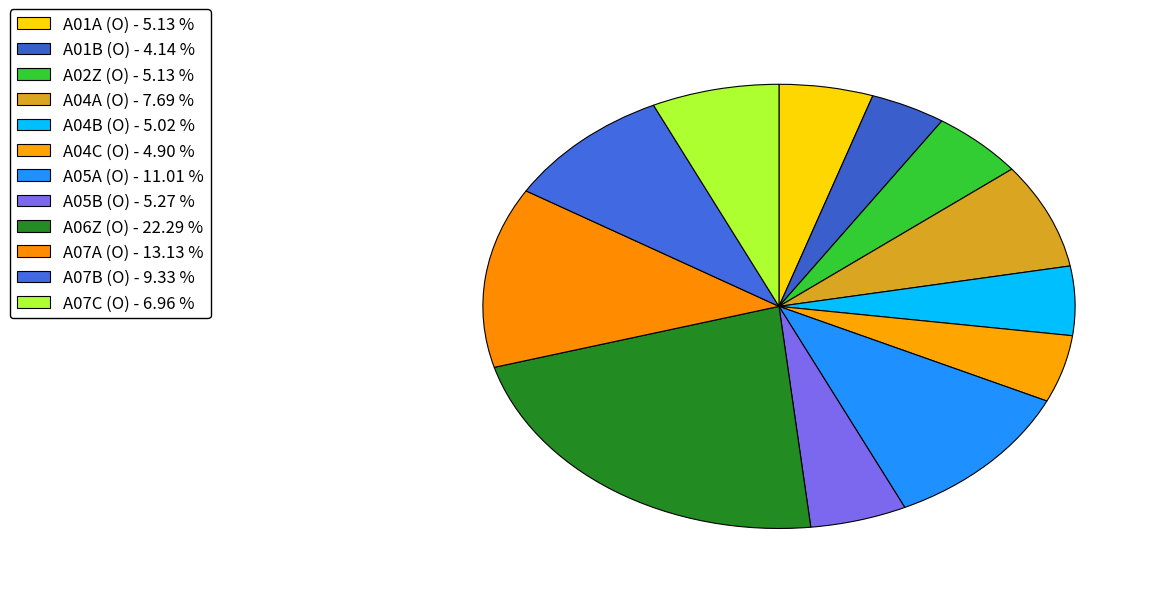

How many slices are in this pie chart?

12